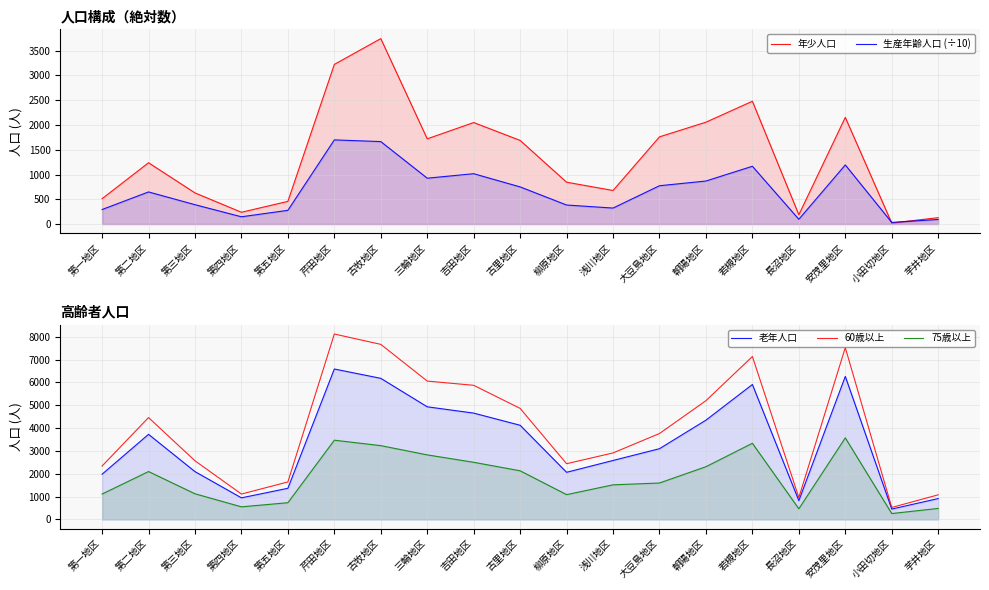

Reading right to left, transcribe all the data shown in this chart.

年少人口: 芋井地区=129.0	小田切地区=20.0	安茂里地区=2154.0	長沼地区=188.0	若槻地区=2480.0	朝陽地区=2057.0	大豆島地区=1761.0	浅川地区=678.0	柳原地区=845.0	古里地区=1689.0	吉田地区=2050.0	三輪地区=1721.0	古牧地区=3745.0	芹田地区=3224.0	第五地区=458.0	第四地区=238.0	第三地区=629.0	第二地区=1238.0	第一地区=512.0
生産年齢人口 (÷10): 芋井地区=92.6	小田切地区=33.1	安茂里地区=1193.9	長沼地区=96.2	若槻地区=1167.1	朝陽地区=868.9	大豆島地区=773.8	浅川地区=322.9	柳原地区=384.3	古里地区=750.2	吉田地区=1016.6	三輪地区=926.2	古牧地区=1665.3	芹田地区=1699.5	第五地区=277.3	第四地区=146.8	第三地区=390.8	第二地区=648.7	第一地区=293.3
老年人口: 芋井地区=916.0	小田切地区=456.0	安茂里地区=6267.0	長沼地区=826.0	若槻地区=5912.0	朝陽地区=4350.0	大豆島地区=3100.0	浅川地区=2584.0	柳原地区=2066.0	古里地区=4126.0	吉田地区=4659.0	三輪地区=4935.0	古牧地区=6182.0	芹田地区=6591.0	第五地区=1366.0	第四地区=947.0	第三地区=2096.0	第二地区=3729.0	第一地区=1982.0
60歳以上: 芋井地区=1079.0	小田切地区=526.0	安茂里地区=7526.0	長沼地区=960.0	若槻地区=7137.0	朝陽地区=5203.0	大豆島地区=3765.0	浅川地区=2914.0	柳原地区=2442.0	古里地区=4865.0	吉田地区=5876.0	三輪地区=6062.0	古牧地区=7670.0	芹田地区=8123.0	第五地区=1643.0	第四地区=1114.0	第三地区=2570.0	第二地区=4463.0	第一地区=2340.0
75歳以上: 芋井地区=484.0	小田切地区=259.0	安茂里地区=3575.0	長沼地区=468.0	若槻地区=3337.0	朝陽地区=2311.0	大豆島地区=1597.0	浅川地区=1517.0	柳原地区=1088.0	古里地区=2132.0	吉田地区=2504.0	三輪地区=2829.0	古牧地区=3234.0	芹田地区=3472.0	第五地区=734.0	第四地区=553.0	第三地区=1125.0	第二地区=2099.0	第一地区=1114.0